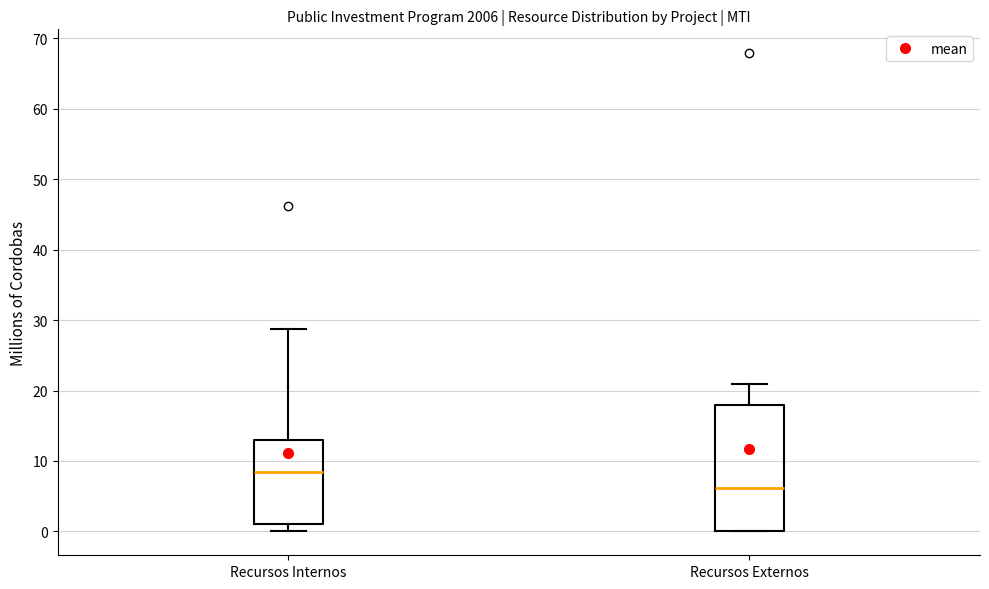

Reading left to right, transcribe this box plot: for each box, give where its median line is, the range the box spans, and where its two whiskers end, as read against the y-axis. The values are not printed on the chart, so give them approximately, as read against the axis.

Recursos Internos: median 8, box 1 to 13, whiskers 0 to 29
Recursos Externos: median 6, box 0 to 18, whiskers 0 to 21